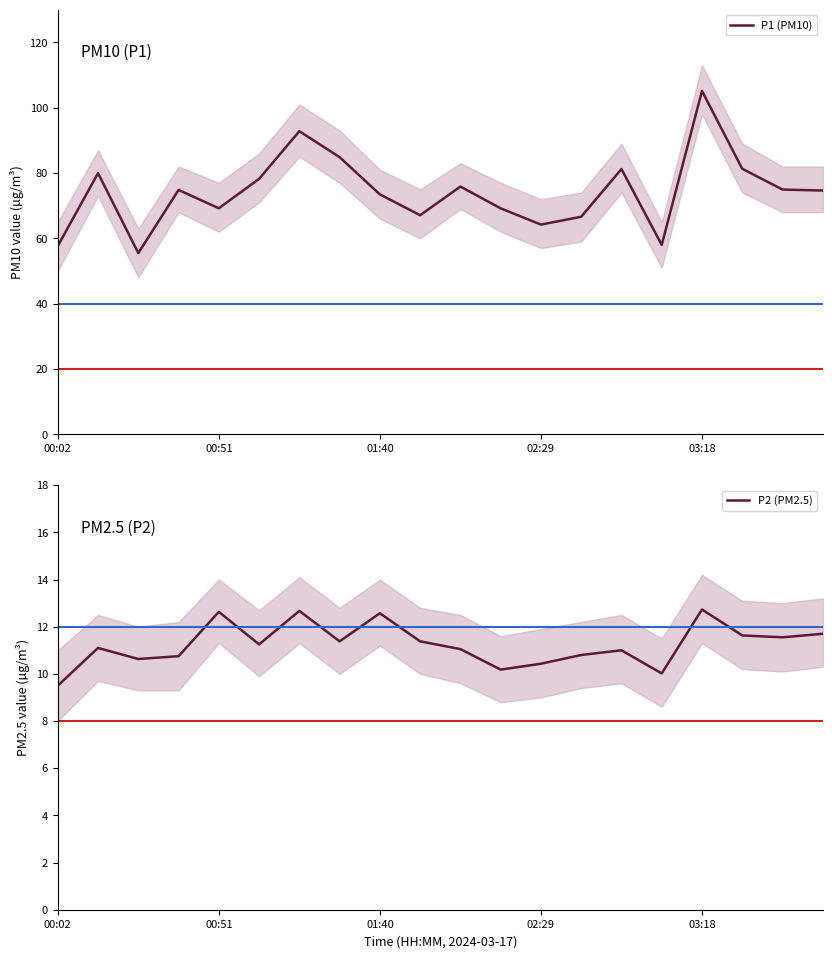

At which label does P2 (PM2.5) reach its minimum?

00:02